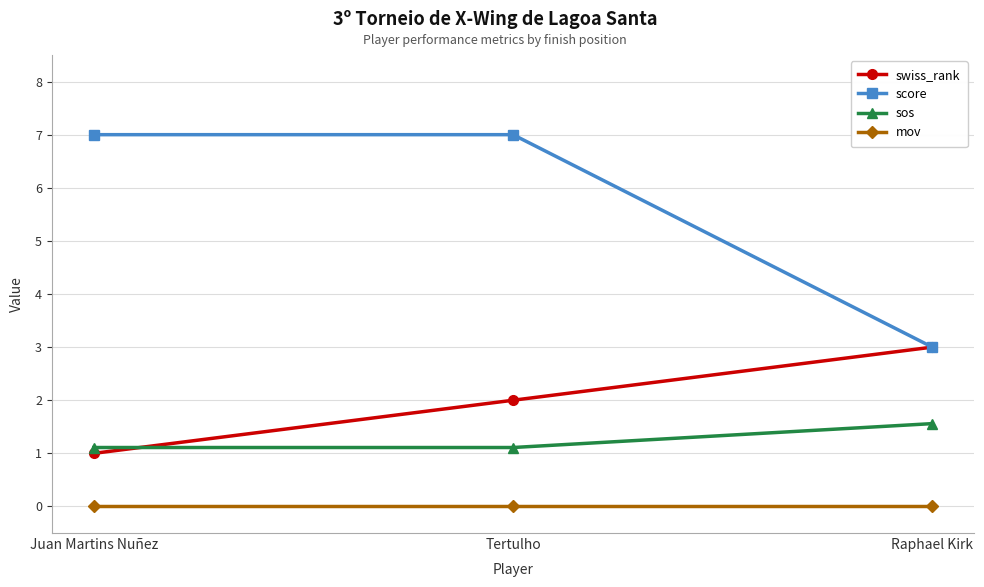

What is the highest value of the sos series?

1.6